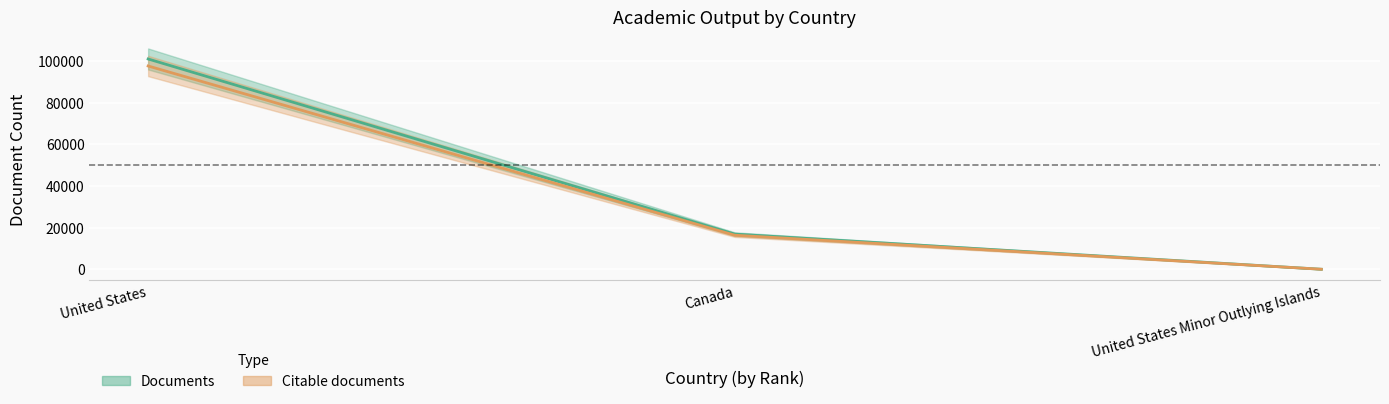

Is the value of Documents at Canada greater than the value of Citable documents at United States Minor Outlying Islands?

Yes